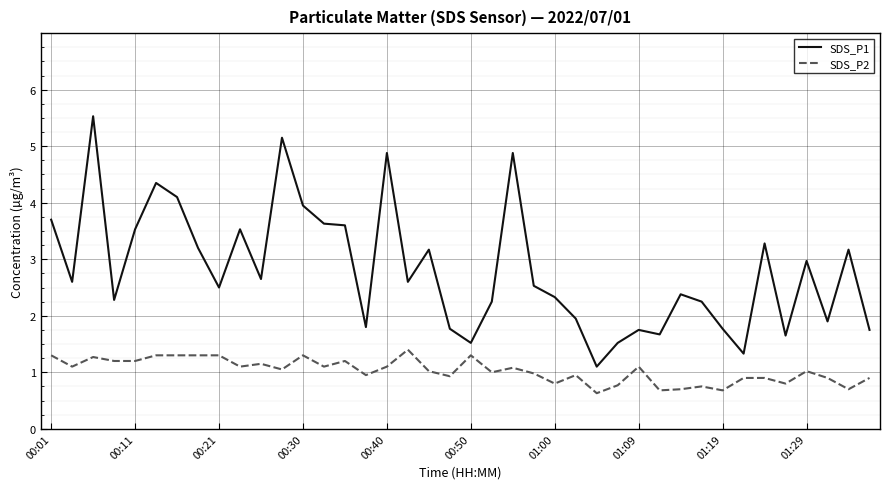

List the series in order of their peak value, highest first.

SDS_P1, SDS_P2